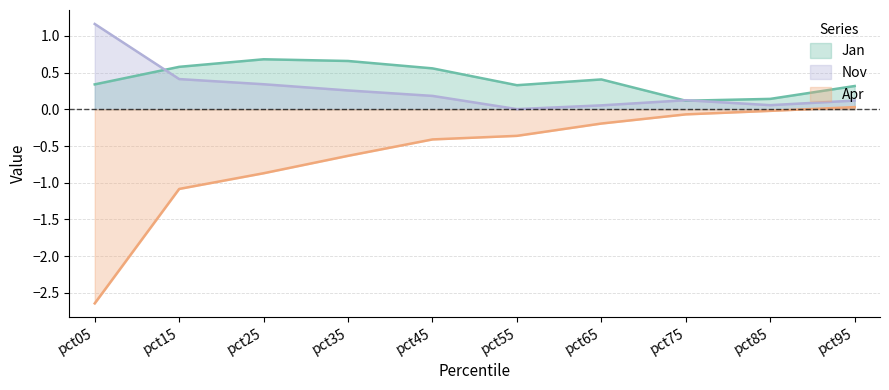

True or false: Apr has more than 0 points higher than both neighbors.

False